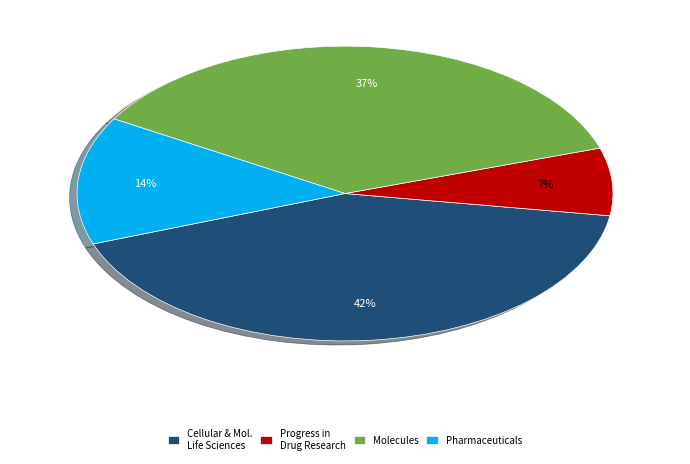

Which category has the biggest portion of the pie?

Cellular & Mol. Life Sciences